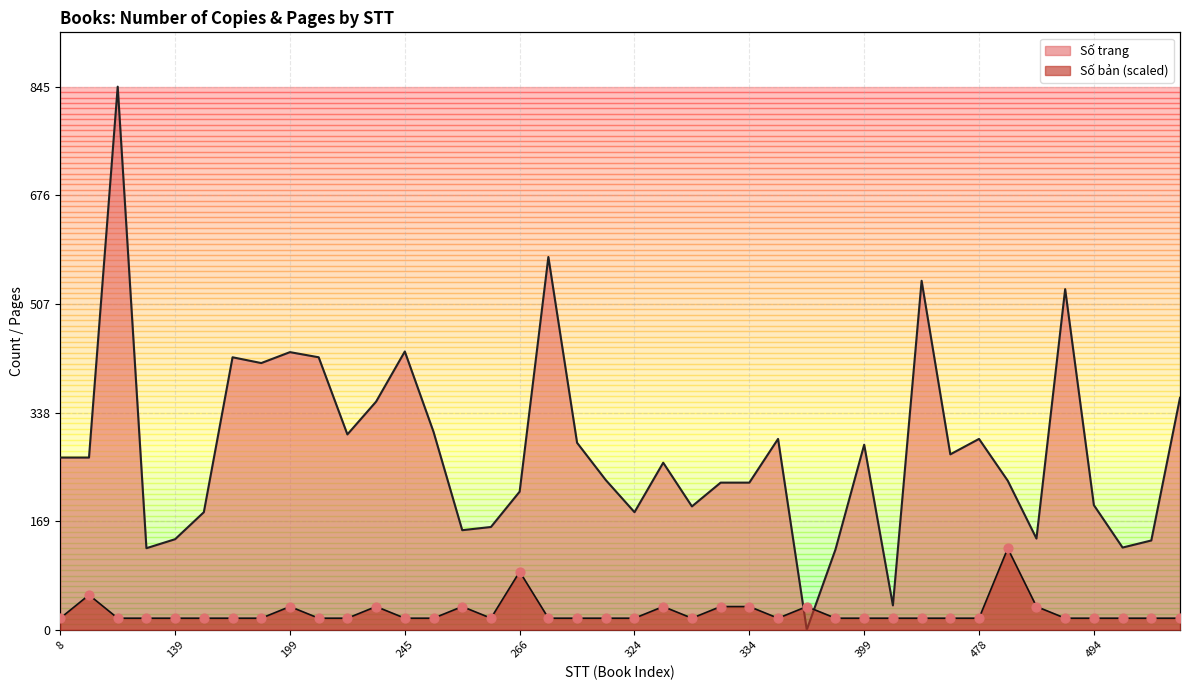

At which category is the sum across all series the highest?

39